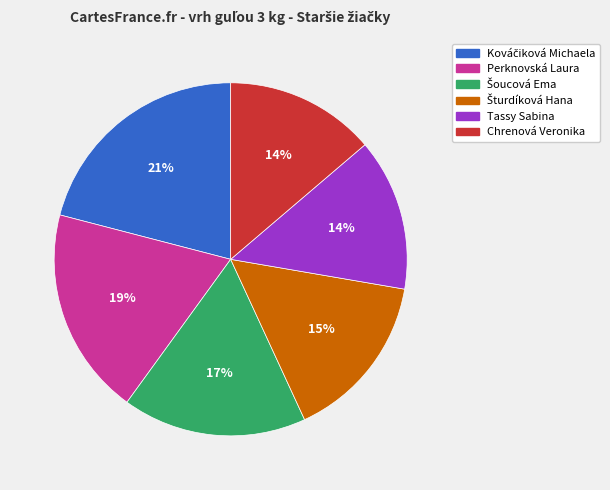

To the nearest percent, what is the average slice percentage?

17%